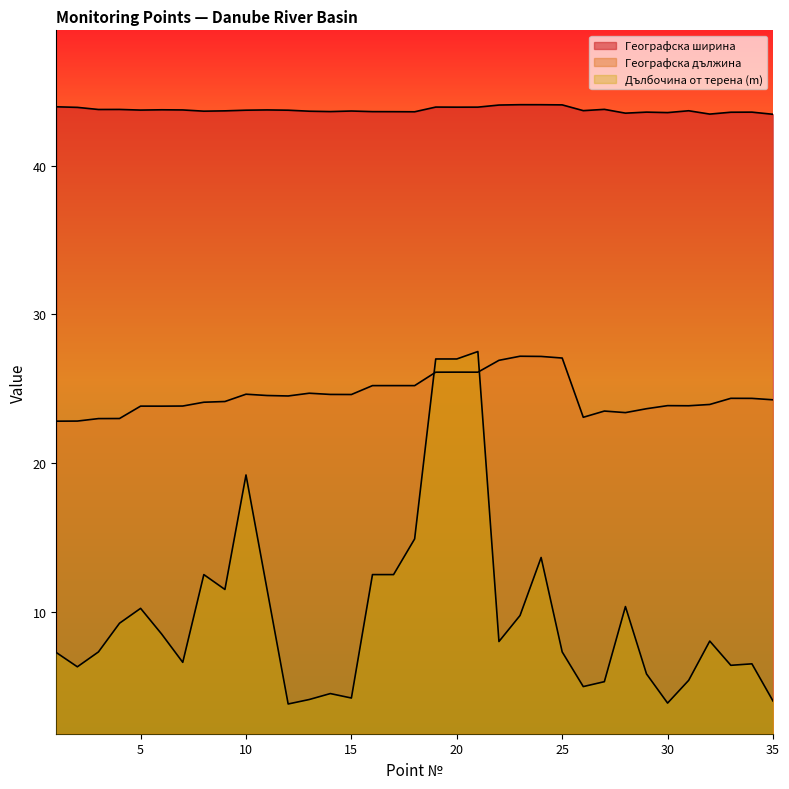

At how many categories does at least one series exceed 23?

35